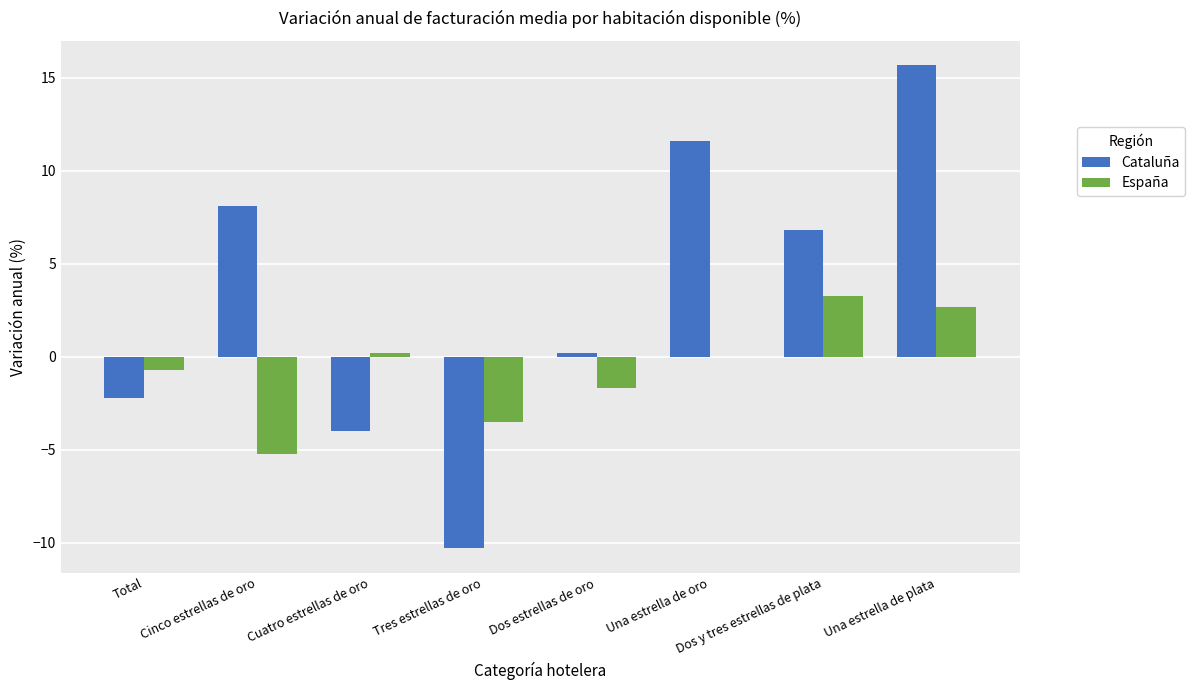

Which series has the widest spread of values?

Cataluña